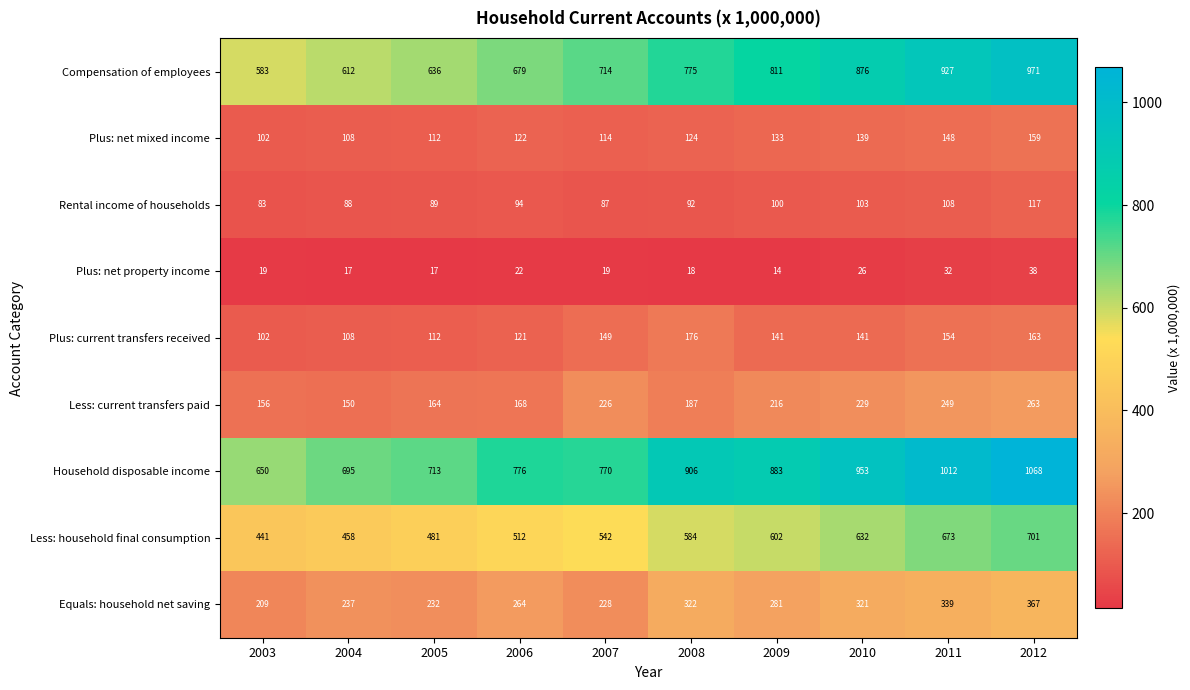

The Less: current transfers paid series shows 303 at 2007. True or false?

False